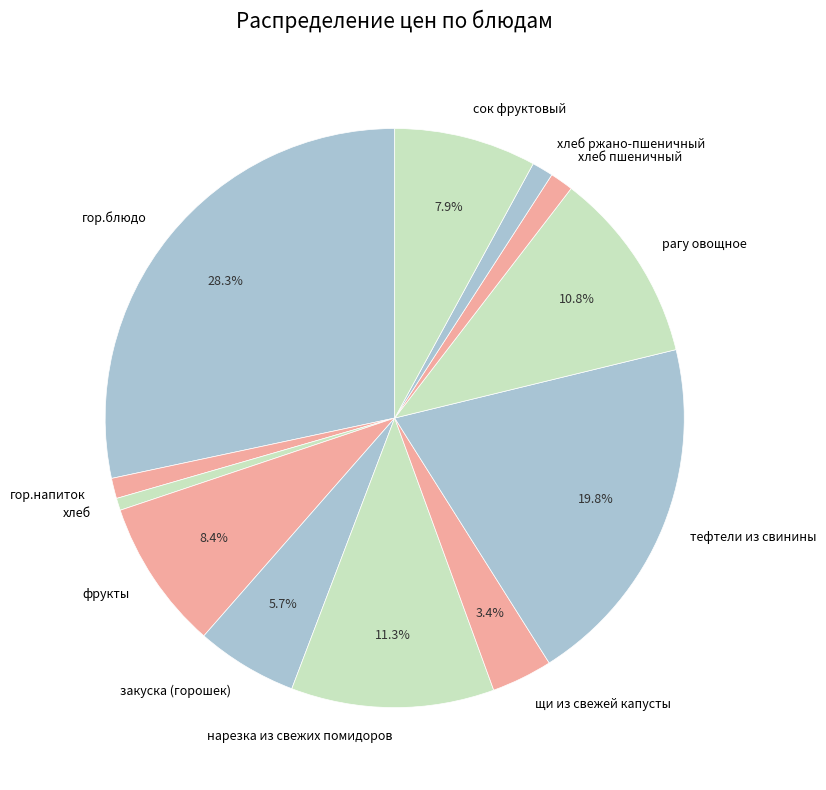

How many segments does this pie chart have?

12